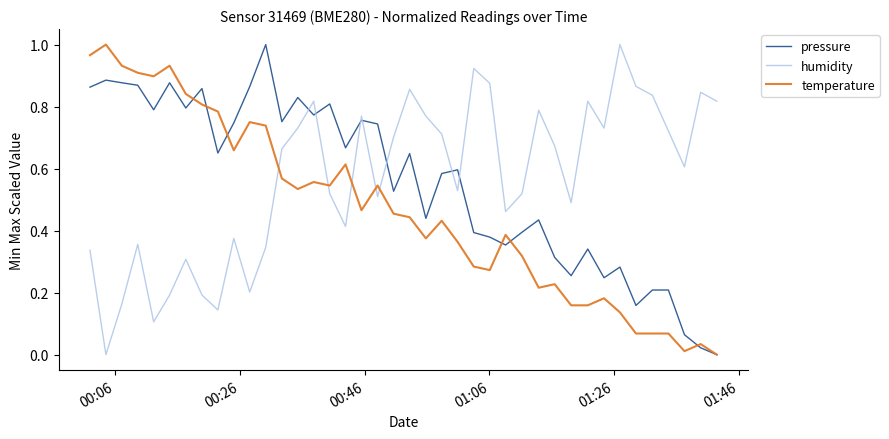

After their last crossing, which series has the higher values: pressure or humidity?

humidity